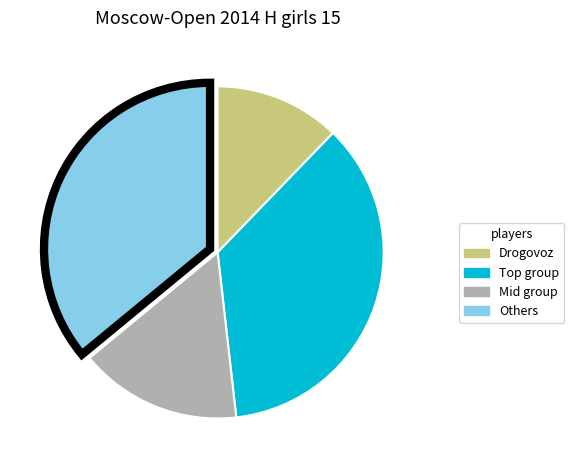

Does any single category account for the majority?

No